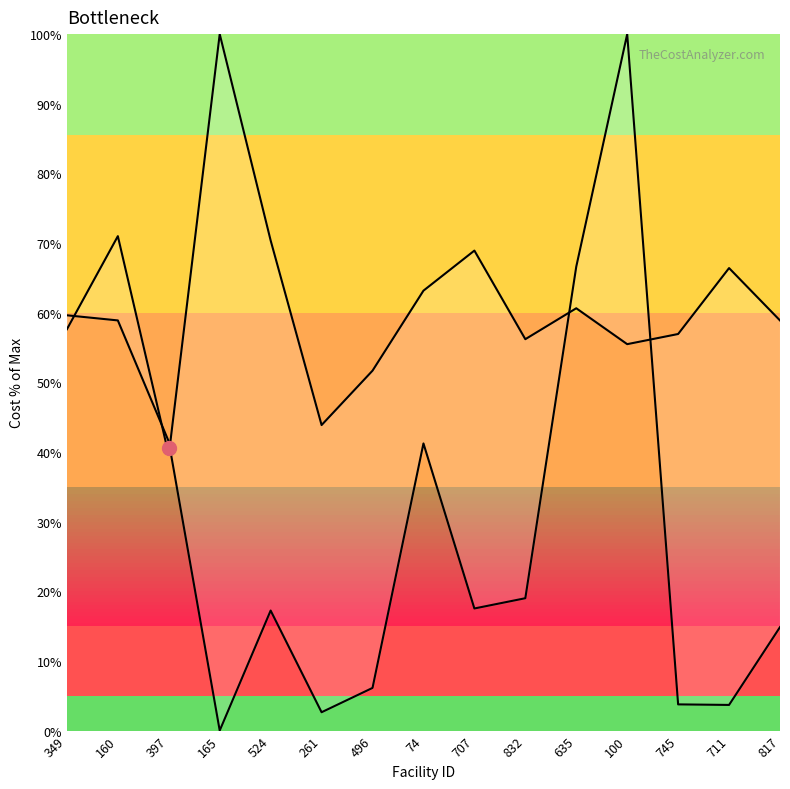

Which series has the largest range (max minus min)?

Capital Costs